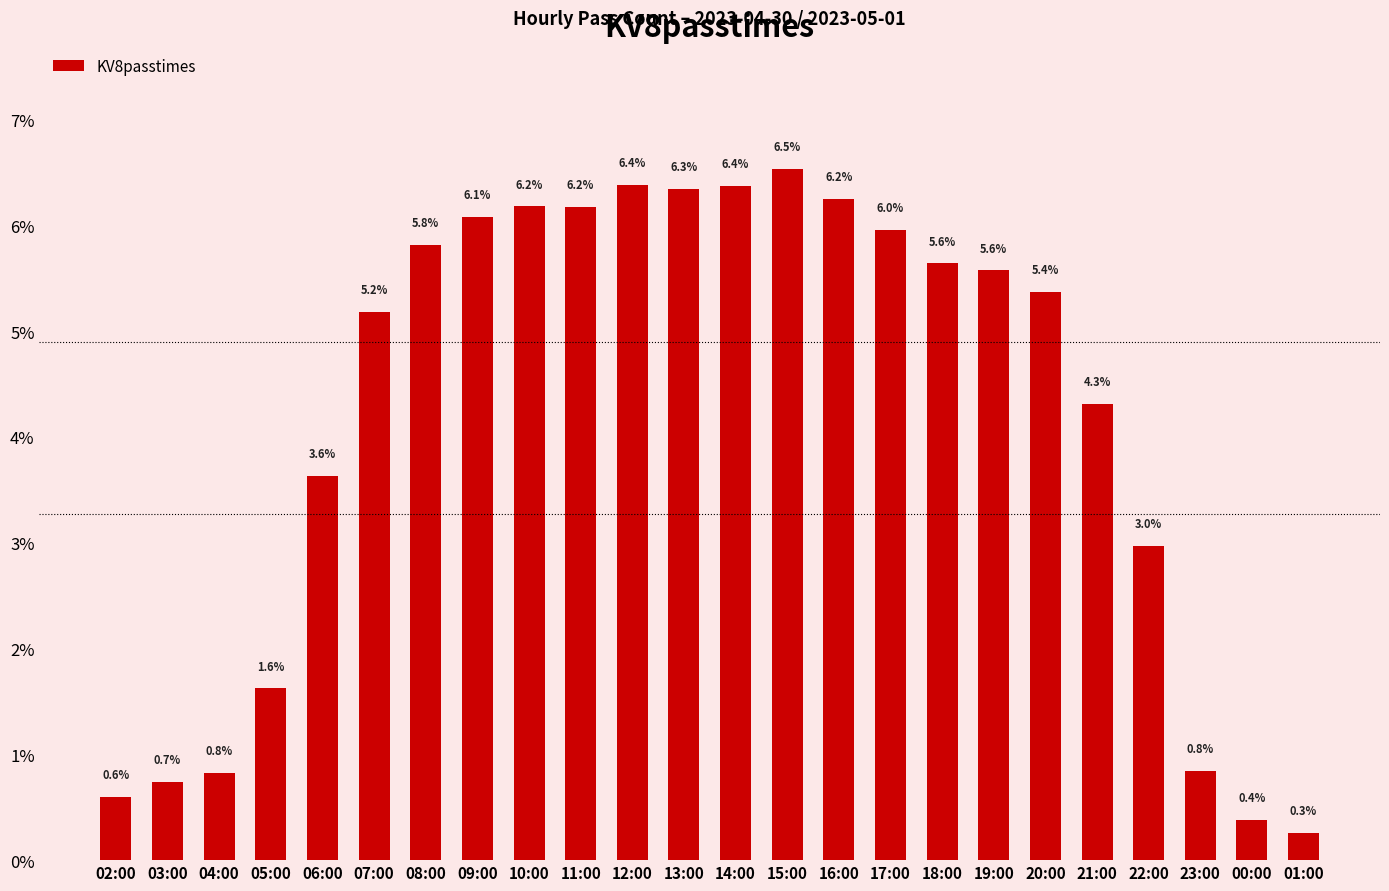

Approximately how many times larger is the value at 13:00 compared to 05:00?

3.9